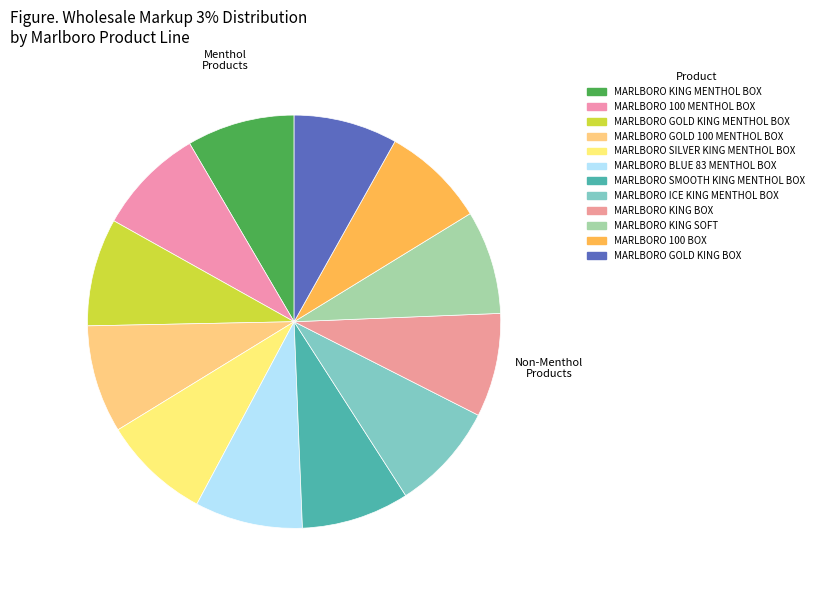

Does any single category account for the majority?

No